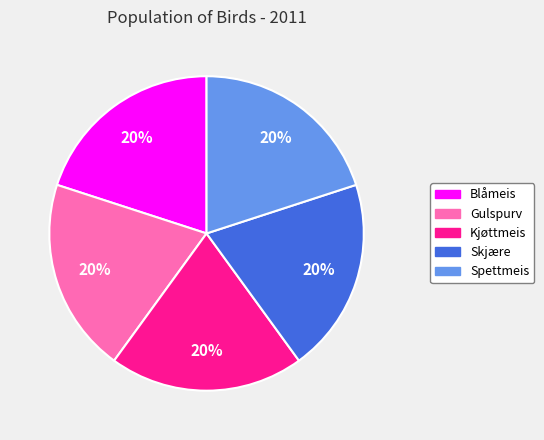

Does any single category account for the majority?

No